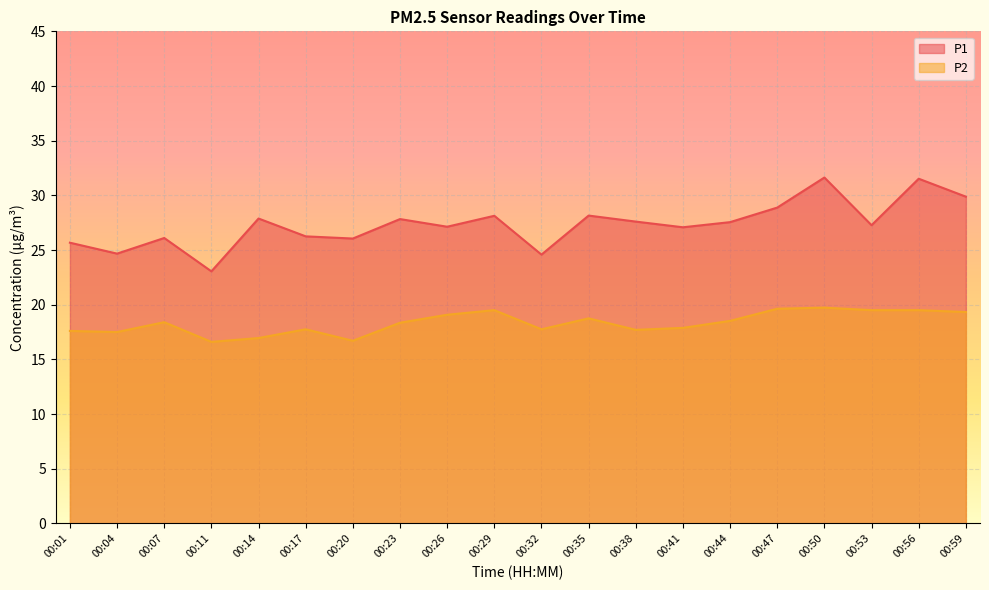

Reading left to right, extract all data points from this chart.

P1: 25.7	24.7	26.1	23.1	27.9	26.2	26.1	27.8	27.1	28.1	24.6	28.1	27.6	27.1	27.6	28.9	31.6	27.3	31.5	29.9
P2: 17.6	17.5	18.4	16.6	16.9	17.8	16.7	18.4	19.1	19.5	17.8	18.8	17.7	17.9	18.5	19.6	19.7	19.5	19.5	19.3